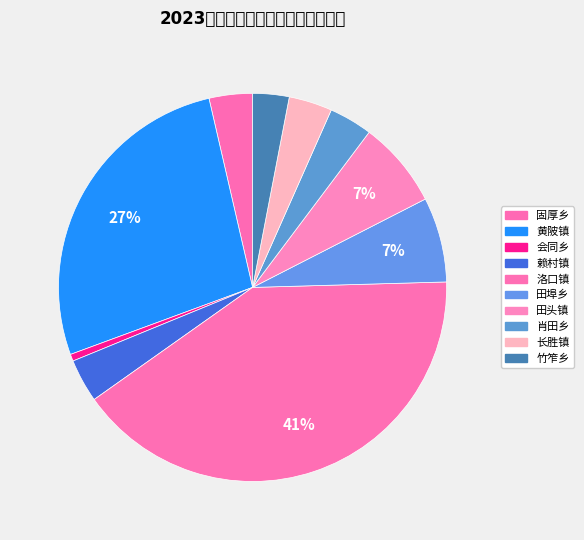

The 长胜镇 slice represents 4% of the pie. True or false?

True